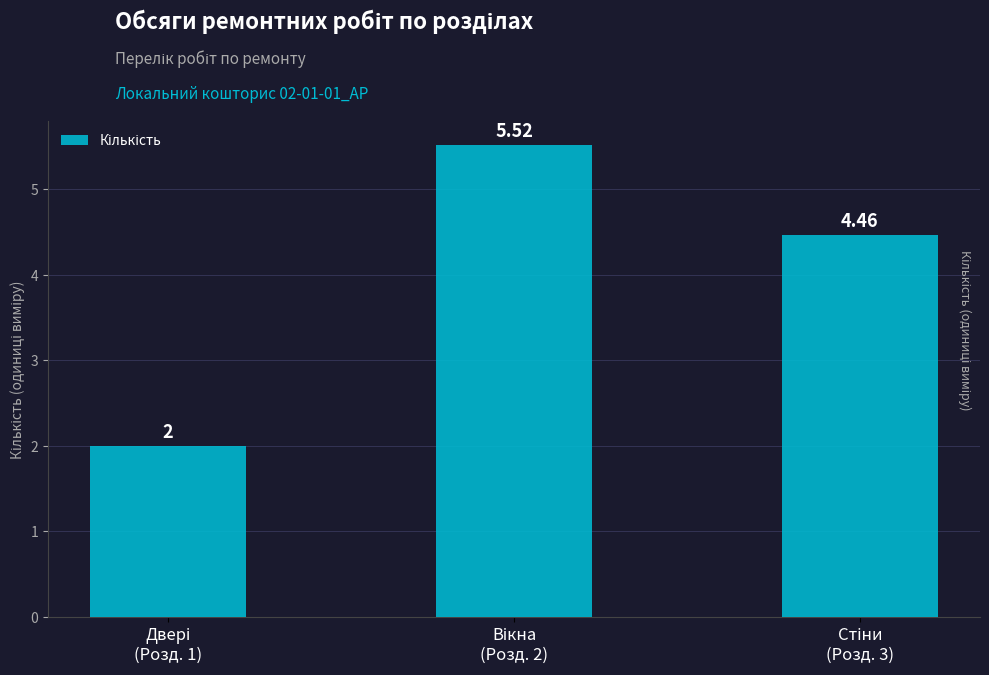

What is the sum of all values?

12.0